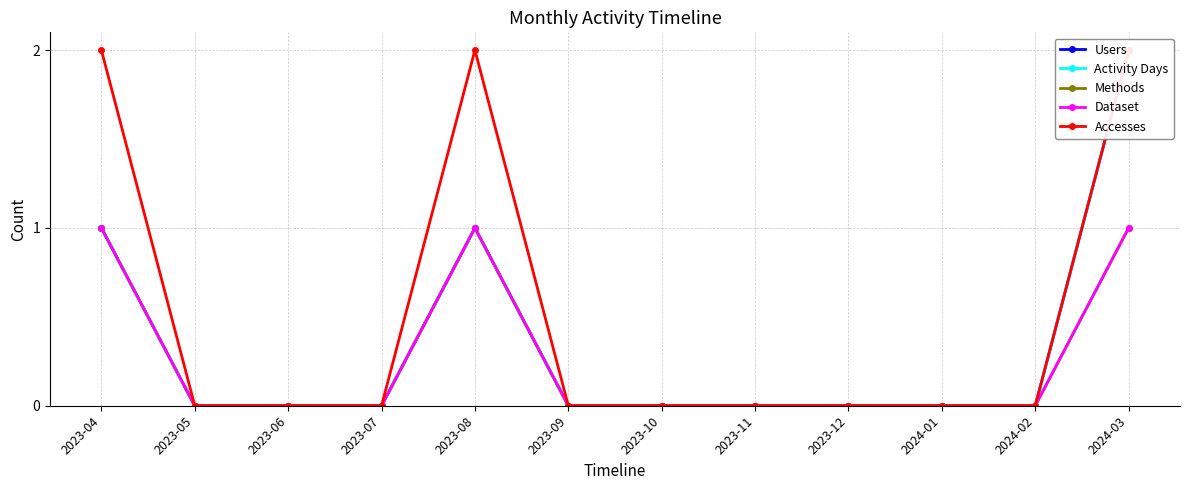

How many lines are shown in the chart?

5